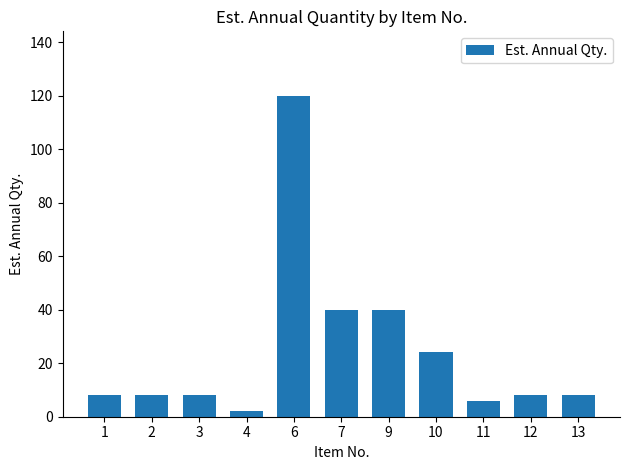

What is the value of the 8th bar from the left?

24